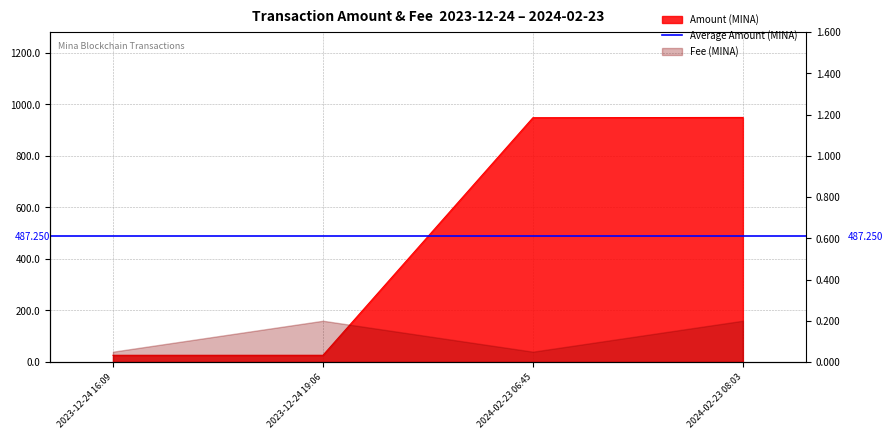

Rank the categories by value from lowest to highest.

2023-12-24 16:09, 2023-12-24 19:06, 2024-02-23 06:45, 2024-02-23 08:03